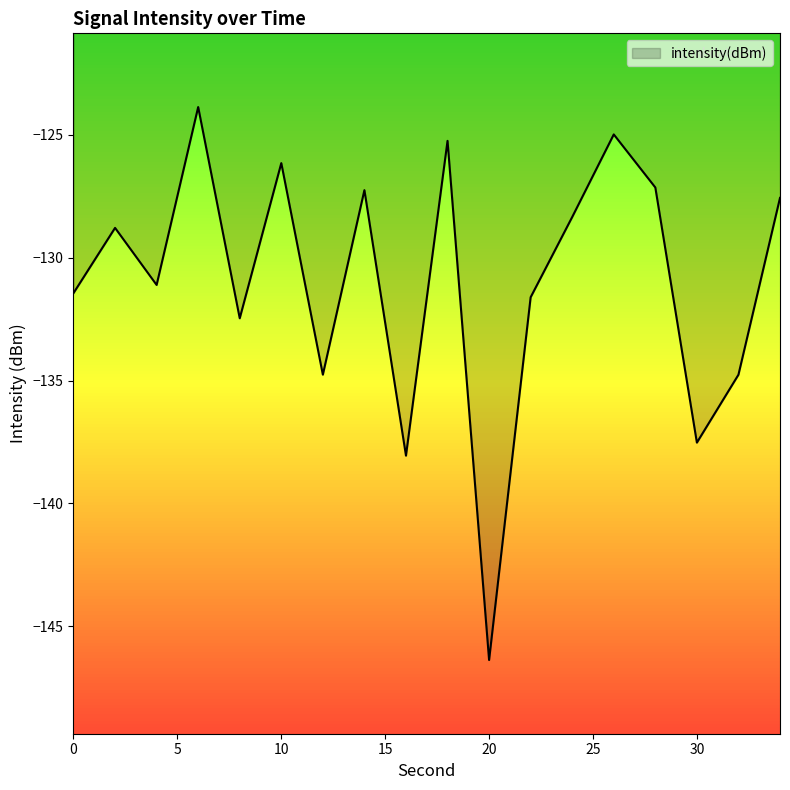

What is the minimum value shown in the chart?

-146.4